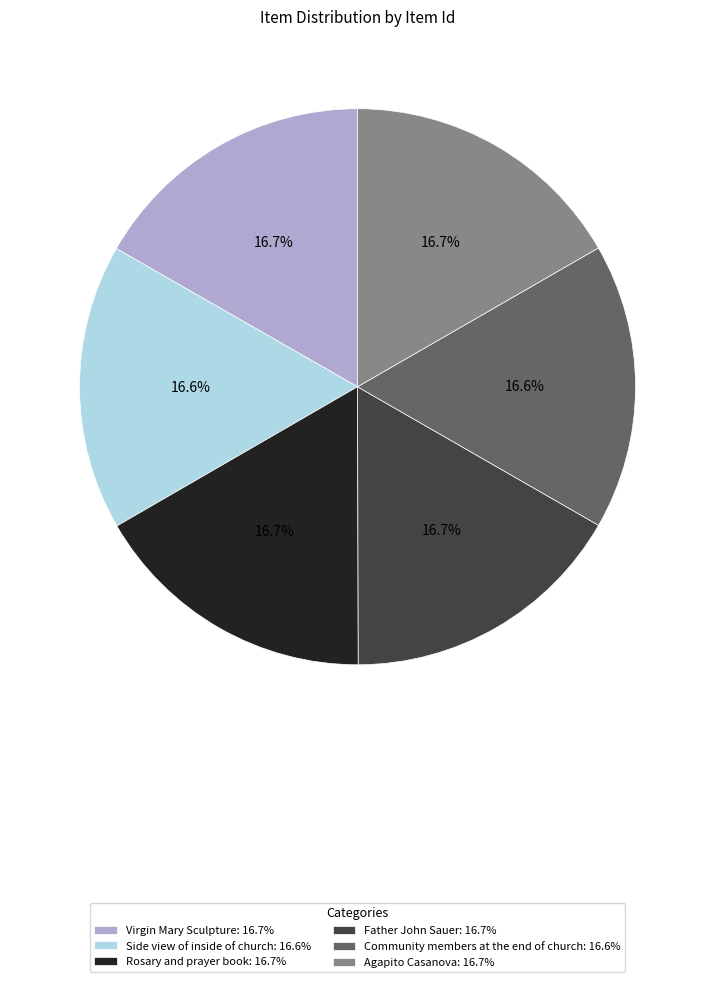

How much of the chart is everything except Side view of inside of church?

83.4%